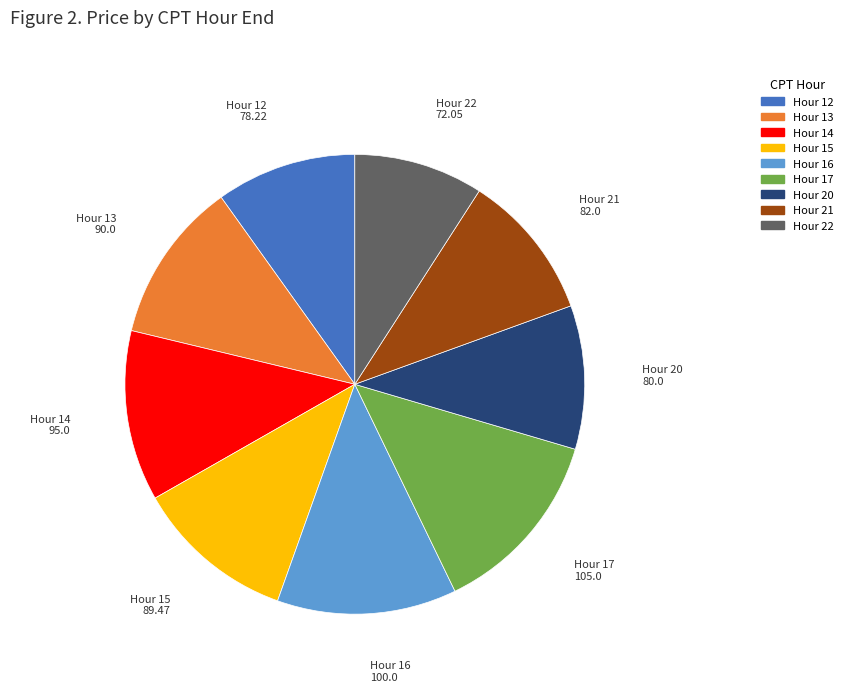

How many slices are in this pie chart?

9